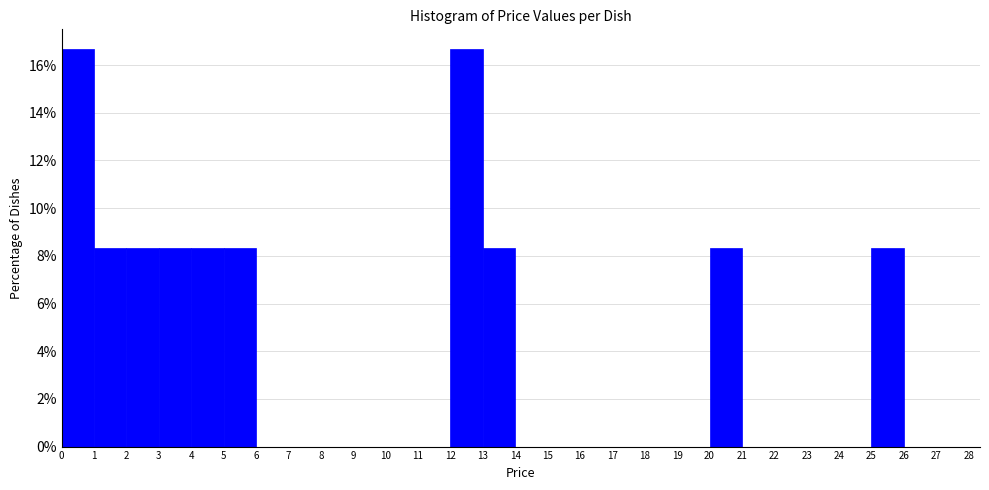

Reading left to right, transcribe this chart: for each bar, give the range it covers on the x-axis and its height. The values are not printed on the chart, so give them approximately, as read against the axis.

0 to 1: 16.6
1 to 2: 8.4
2 to 3: 8.4
3 to 4: 8.4
4 to 5: 8.4
5 to 6: 8.4
6 to 7: 0
7 to 8: 0
8 to 9: 0
9 to 10: 0
10 to 11: 0
11 to 12: 0
12 to 13: 16.6
13 to 14: 8.4
14 to 15: 0
15 to 16: 0
16 to 17: 0
17 to 18: 0
18 to 19: 0
19 to 20: 0
20 to 21: 8.4
21 to 22: 0
22 to 23: 0
23 to 24: 0
24 to 25: 0
25 to 26: 8.4
26 to 27: 0